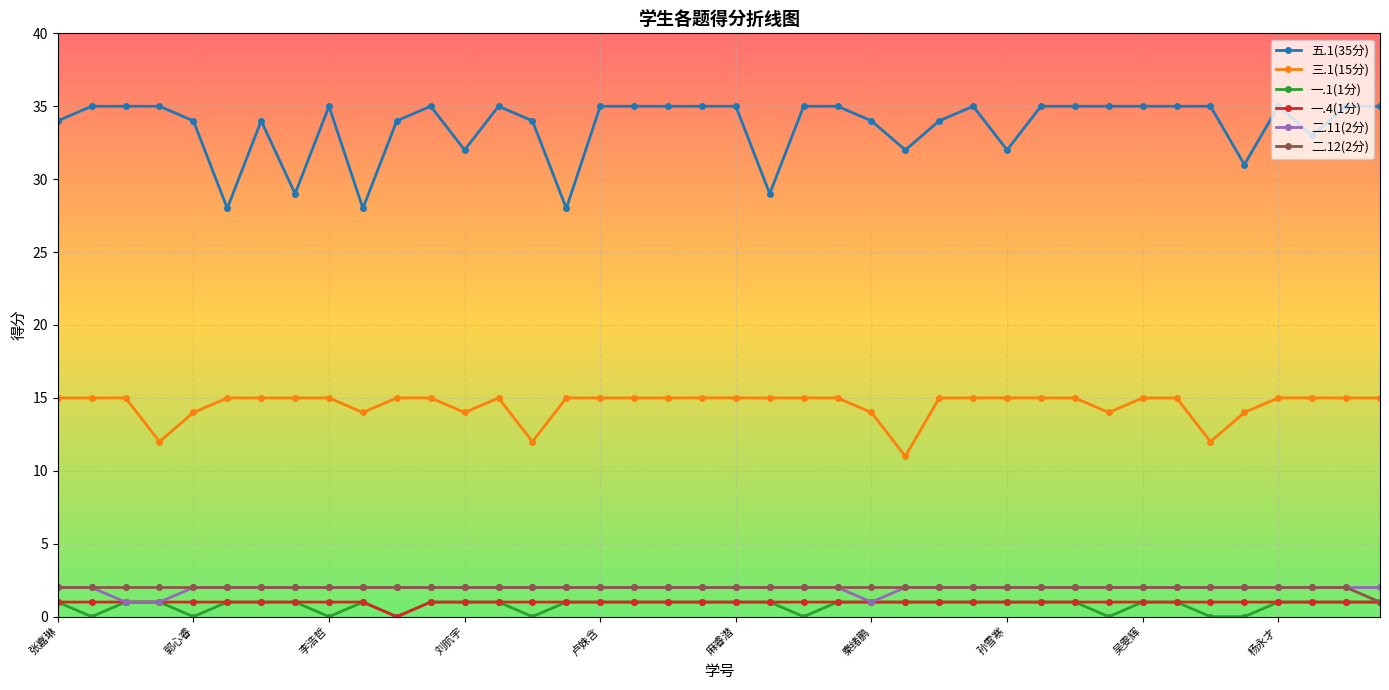

True or false: 二.11(2分) and 三.1(15分) intersect in this chart.

False